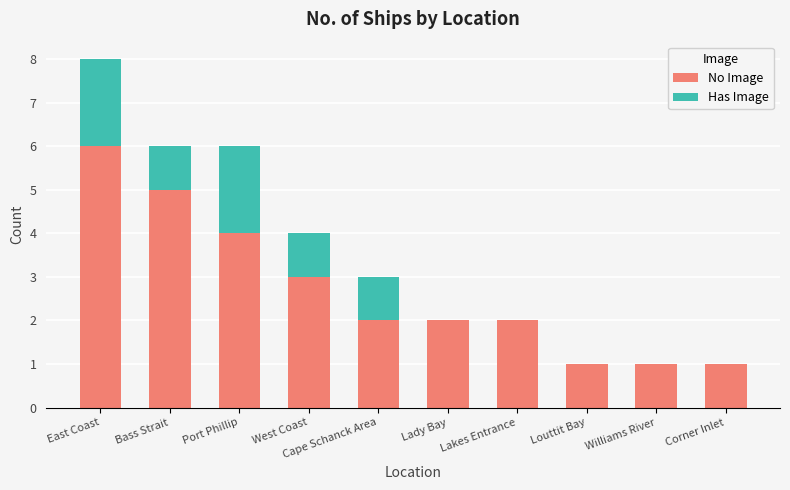

At which category is the sum across all series the highest?

East Coast